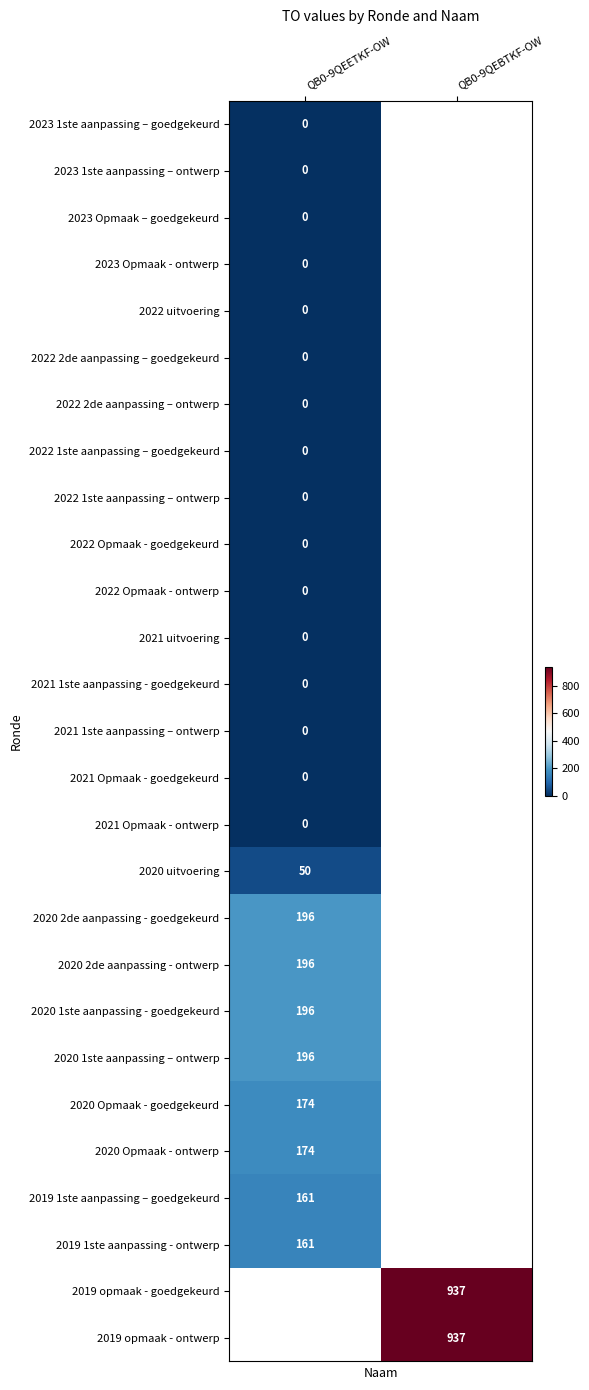

The value of 2020 Opmaak - goedgekeurd at QB0-9QEETKF-OW is 174. True or false?

True